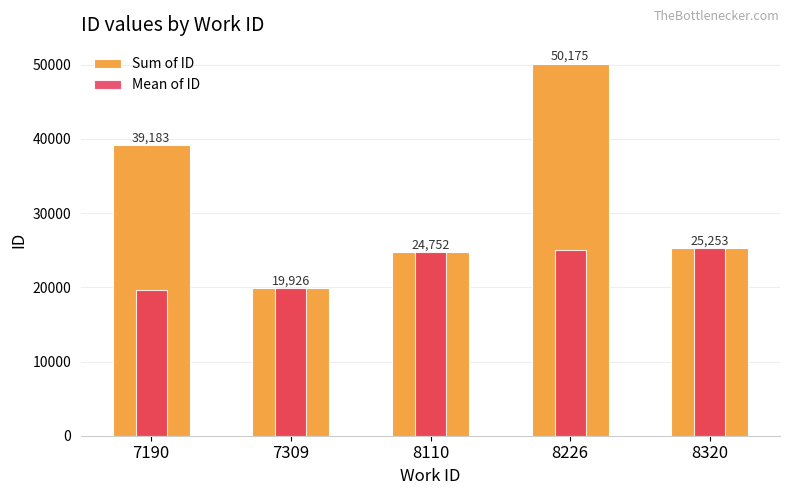

Where is Mean of ID nearest to the value 22422?

8110